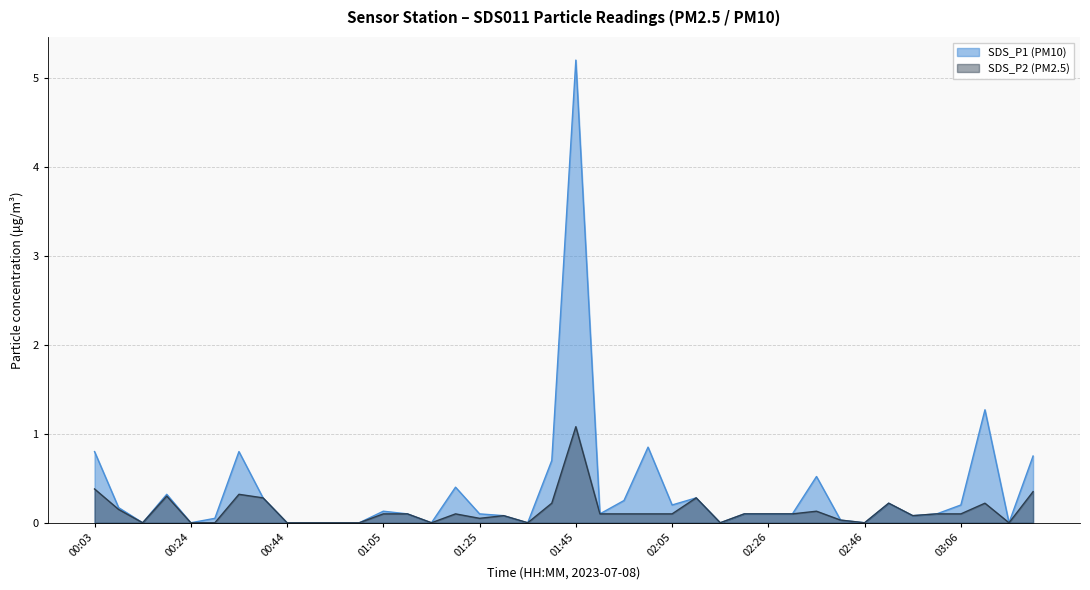

At how many categories does at least one series exceed 3?

1